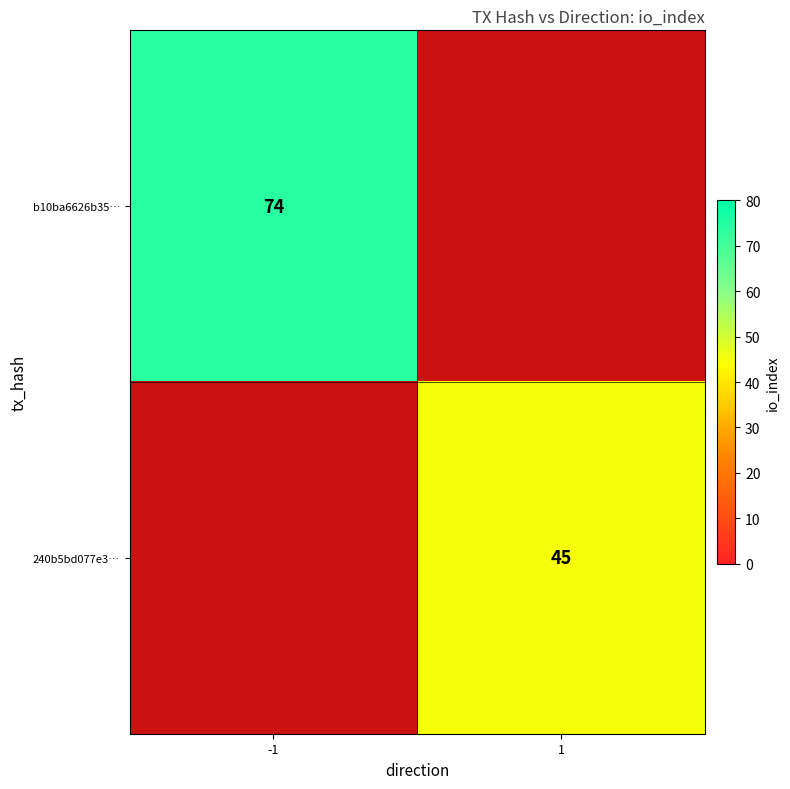

Is the value of 240b5bd077e3… at 1 greater than the value of b10ba6626b35… at -1?

No